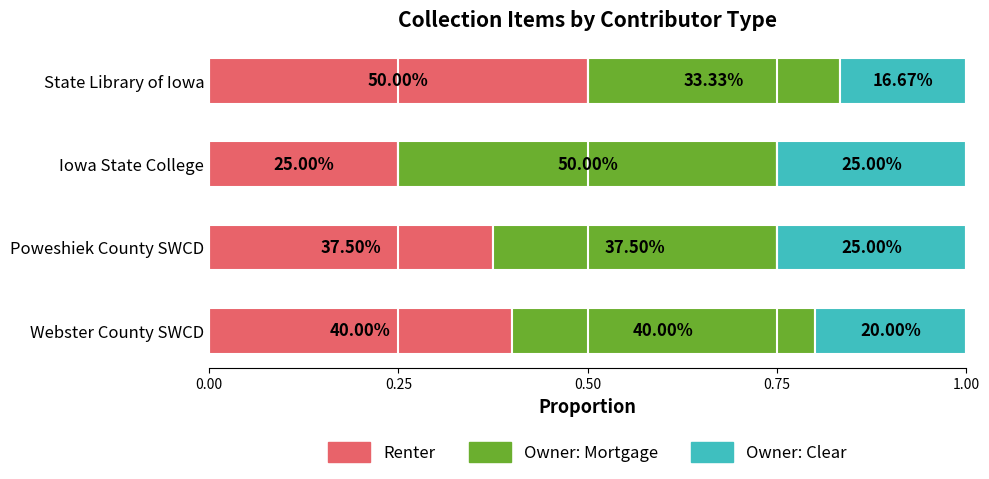

What is the value of the Renter bar at the 1st from the left?

0.4